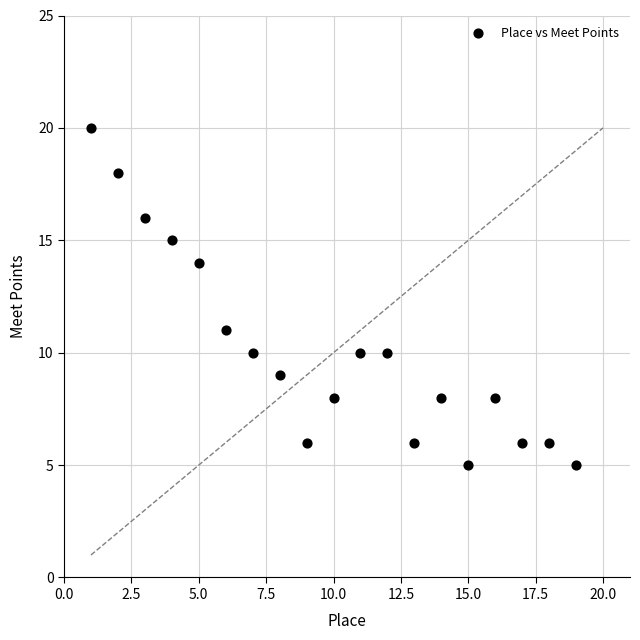

What is the range of Y values (max minus min)?

15